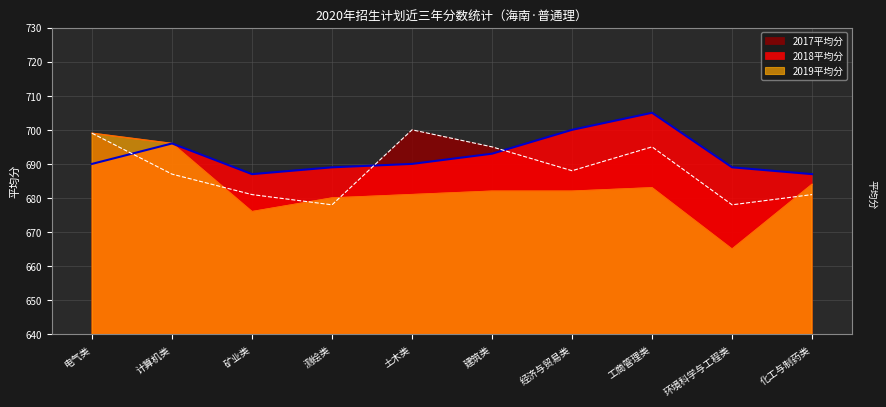

The value of 2018平均分 at 测绘类 is 313. True or false?

False